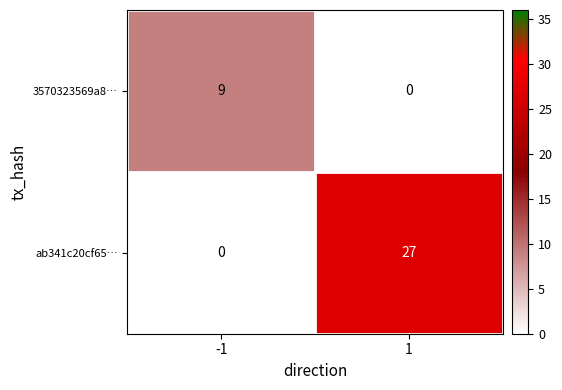

What is the difference between the highest and lowest values at -1?

9